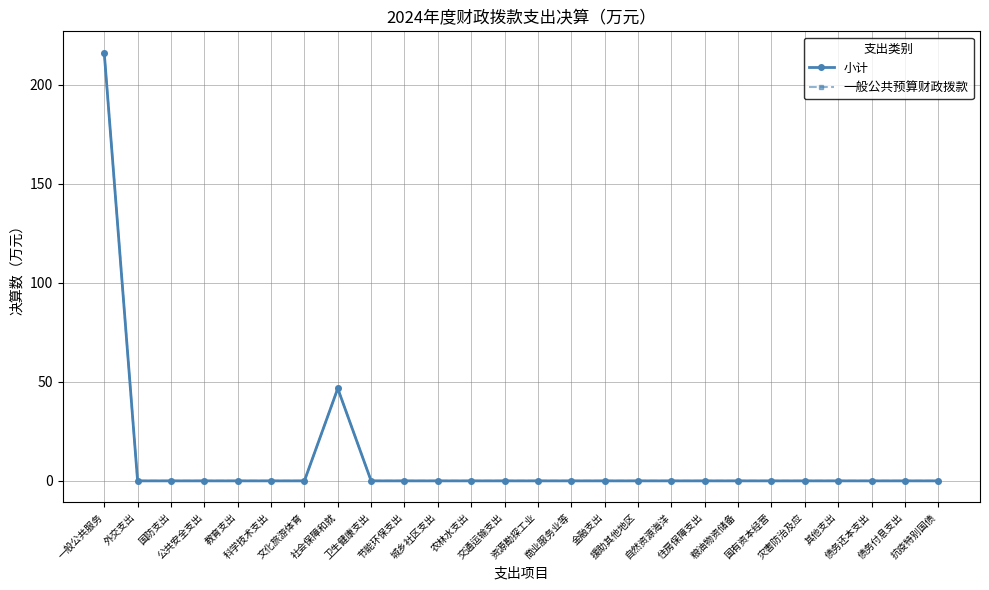

How many interior local peaks does the 一般公共预算财政拨款 series have?

1